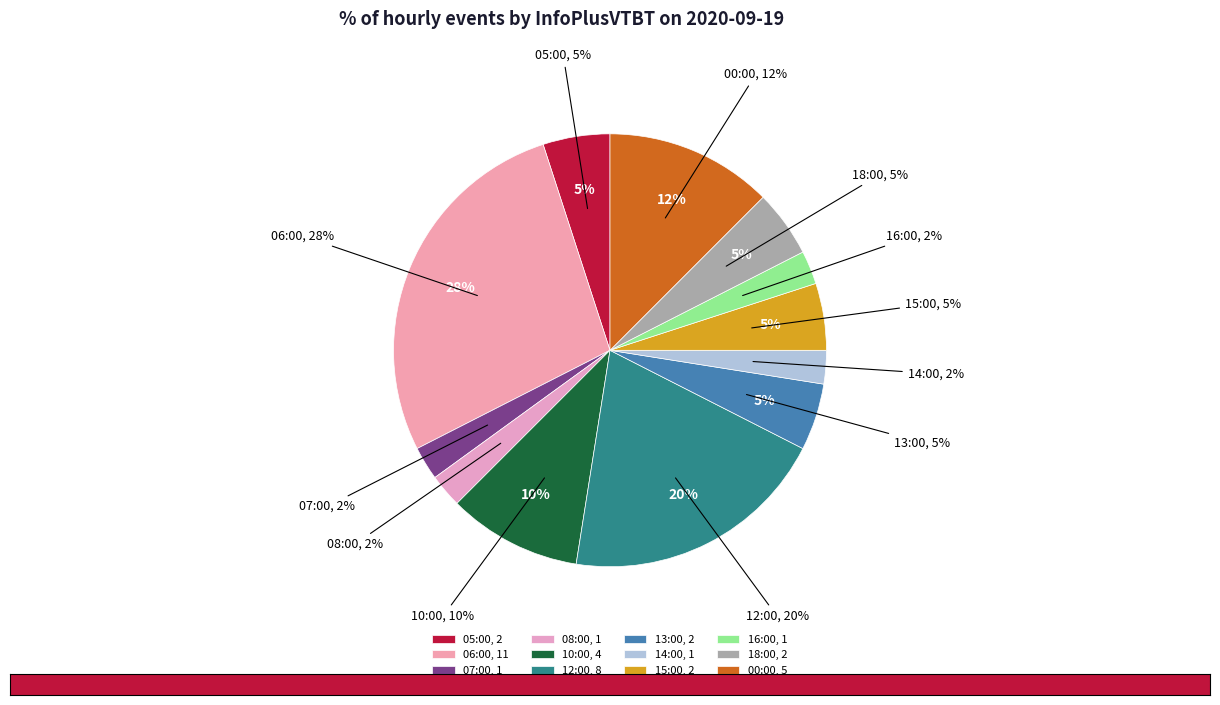

Rank the categories by value from highest to lowest.

06:00, 12:00, 00:00, 10:00, 05:00, 13:00, 15:00, 18:00, 07:00, 08:00, 14:00, 16:00